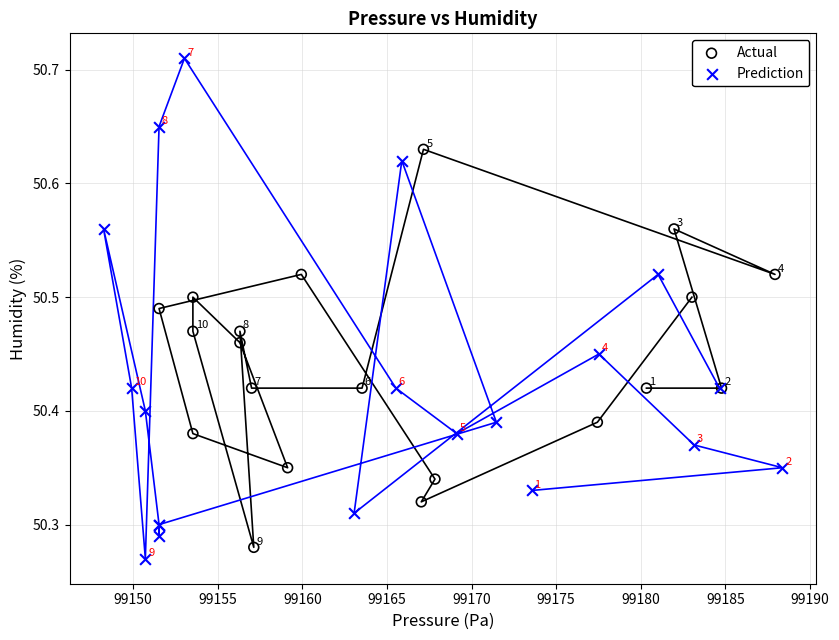

What are all the series names shown in the legend?

Actual, Prediction